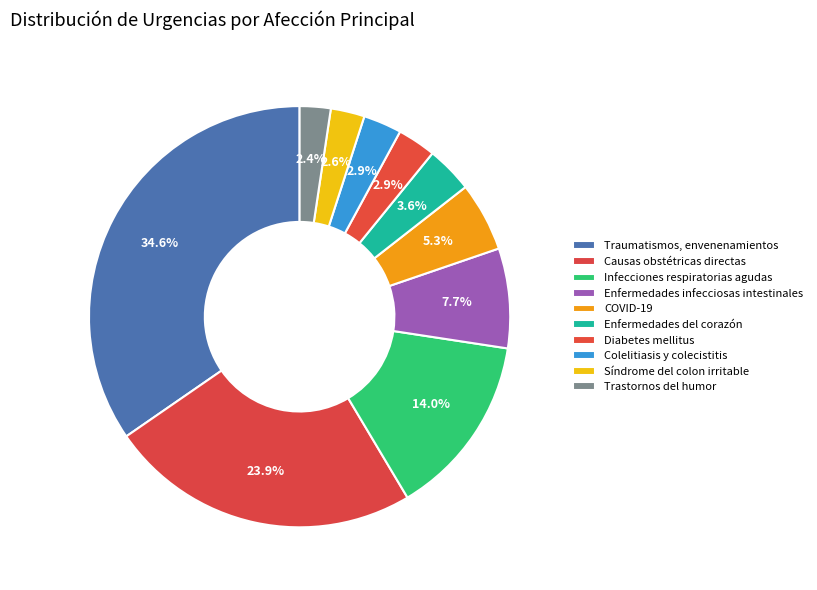

Count the number of slices in the pie.

10